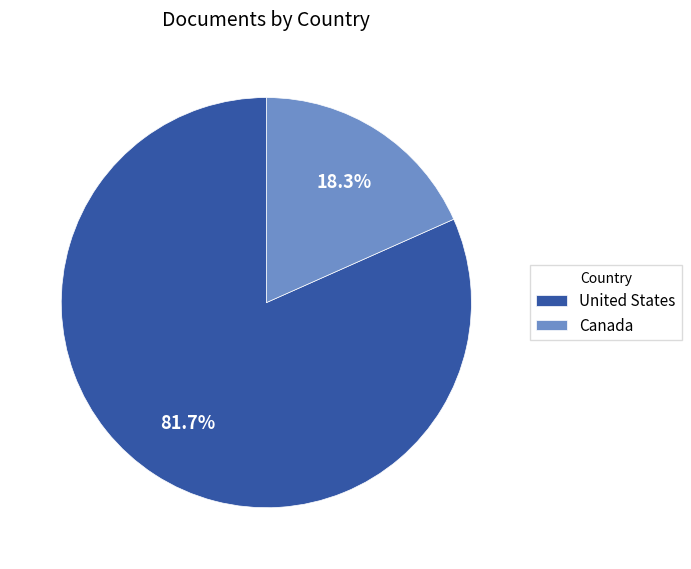

To the nearest percent, what portion does United States represent?

82%